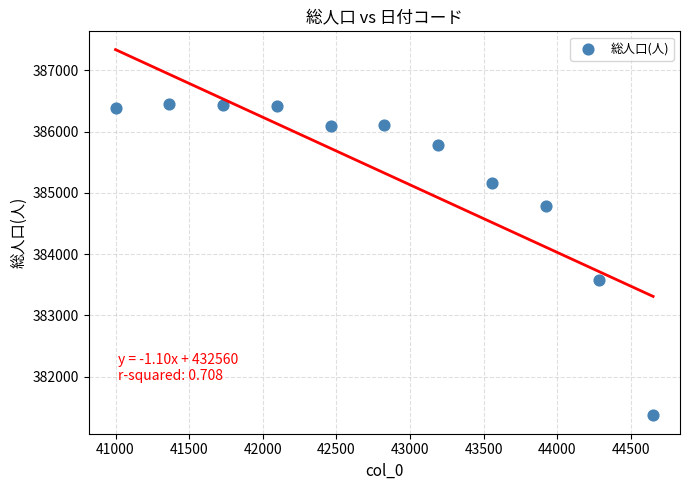

What Y value in the scatter plot is closest to 383906?

383582